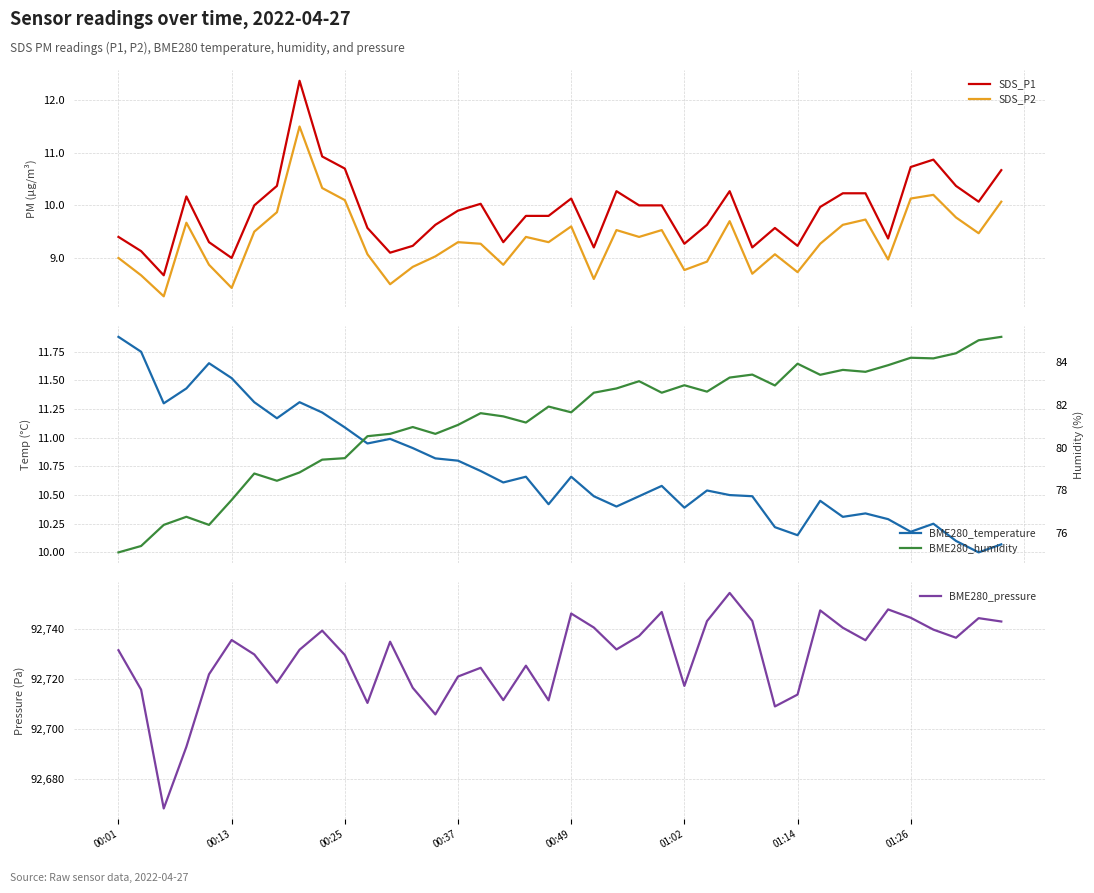

True or false: SDS_P1 and SDS_P2 cross at least once.

False